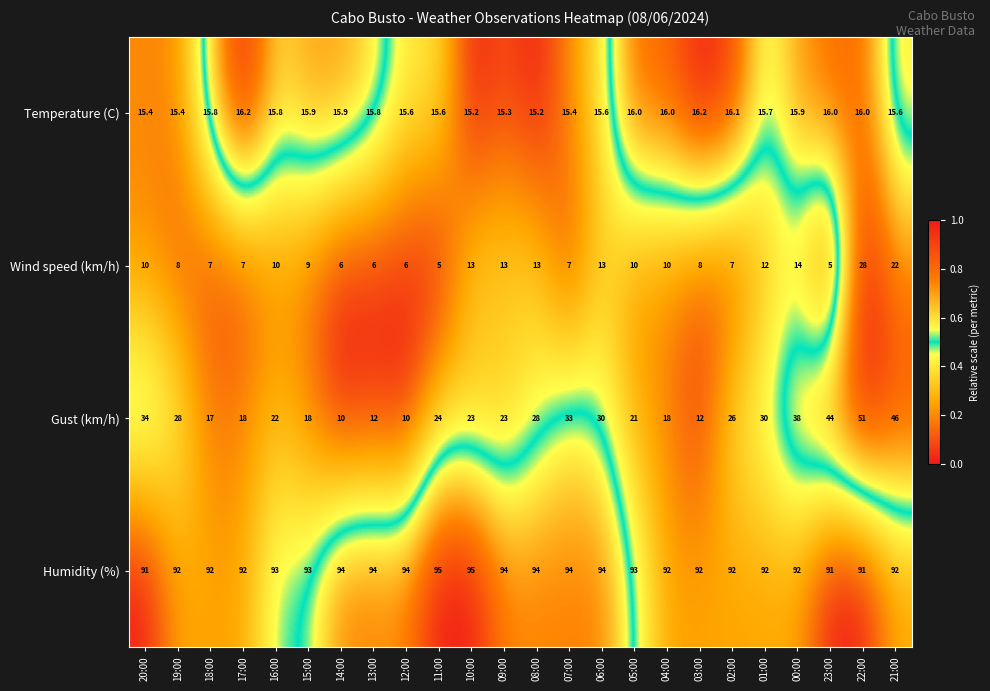

At which category is the sum across all series the highest?

22:00